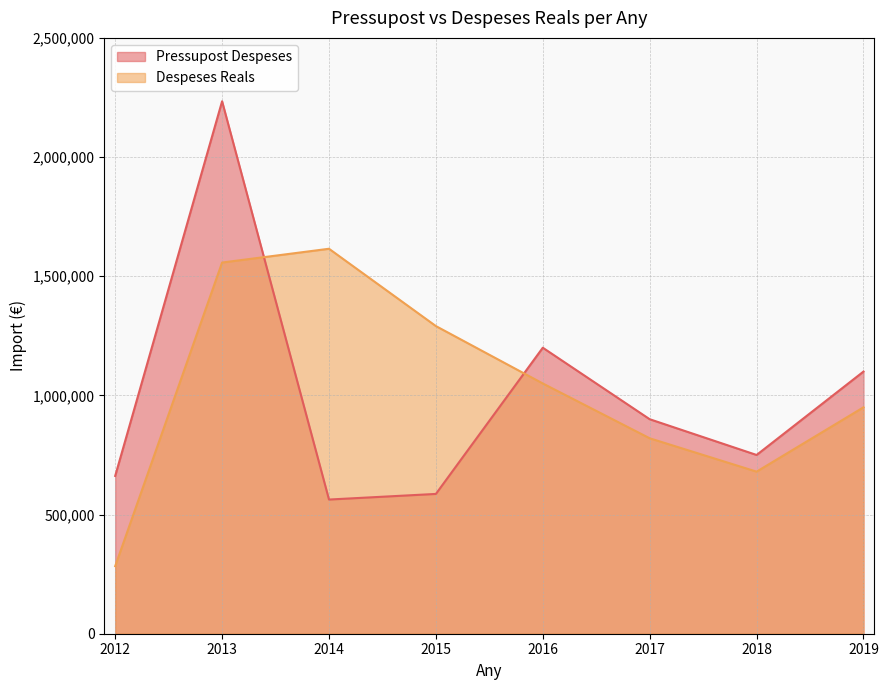

Is the value of Pressupost Despeses at 2019 greater than the value of Despeses Reals at 2017?

Yes